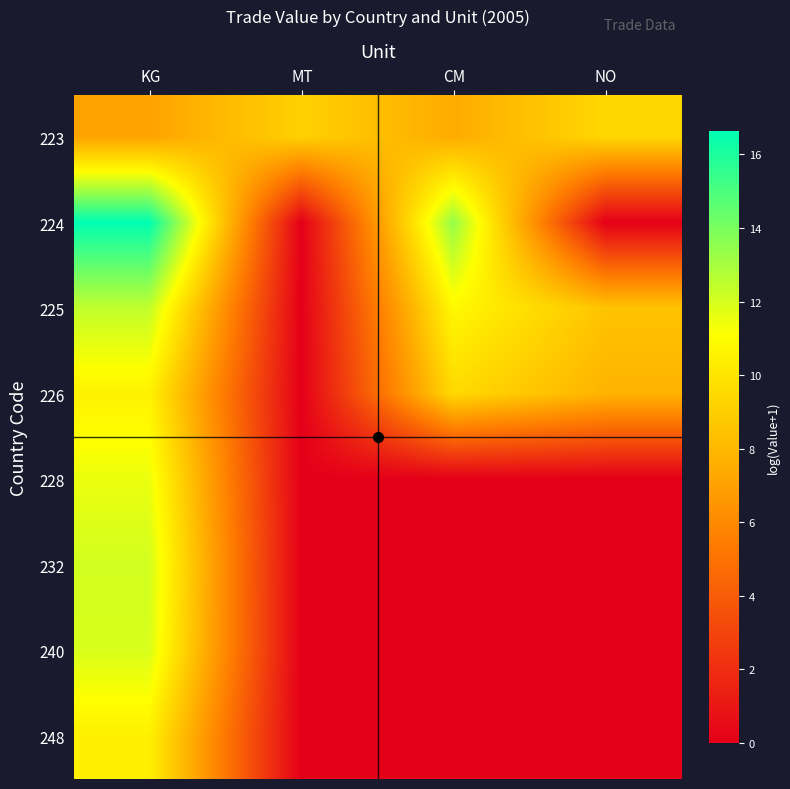

At which category is the sum across all series the highest?

KG